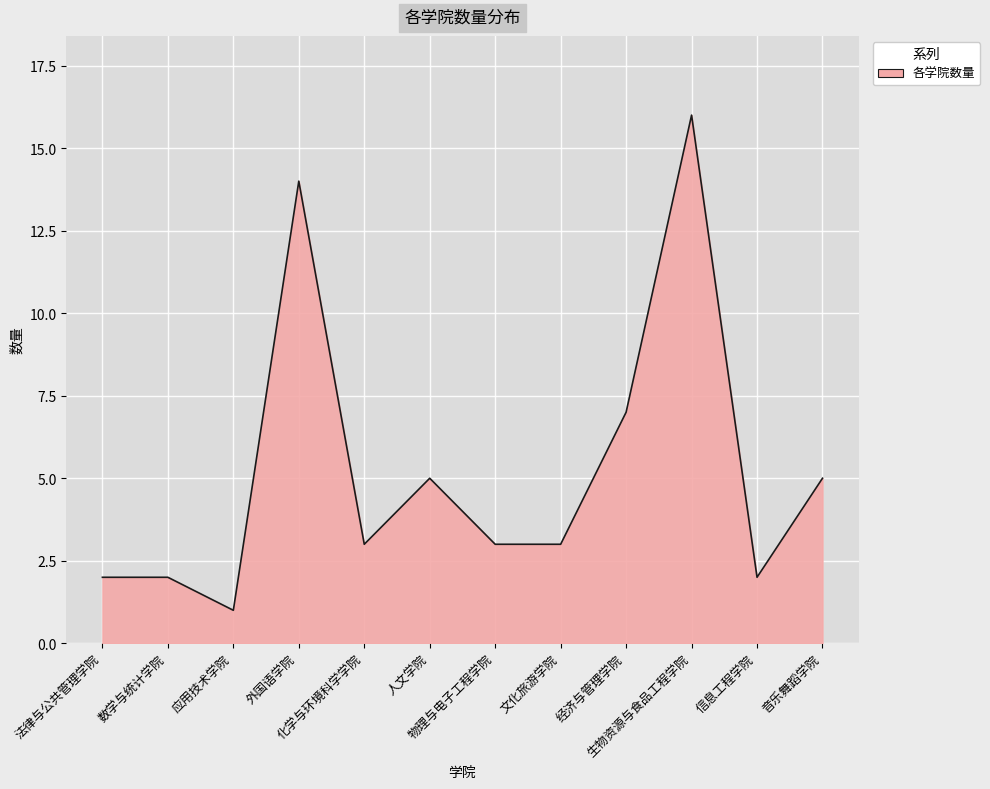

What is the maximum value shown in the chart?

16